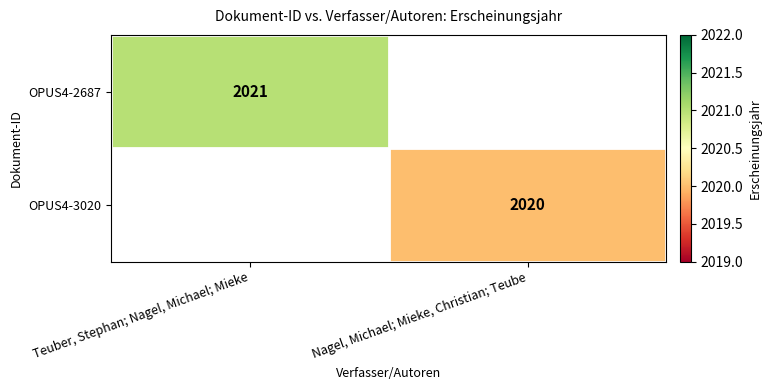

The value of OPUS4-2687 at Teuber, Stephan; Nagel, Michael; Mieke is 664. True or false?

False